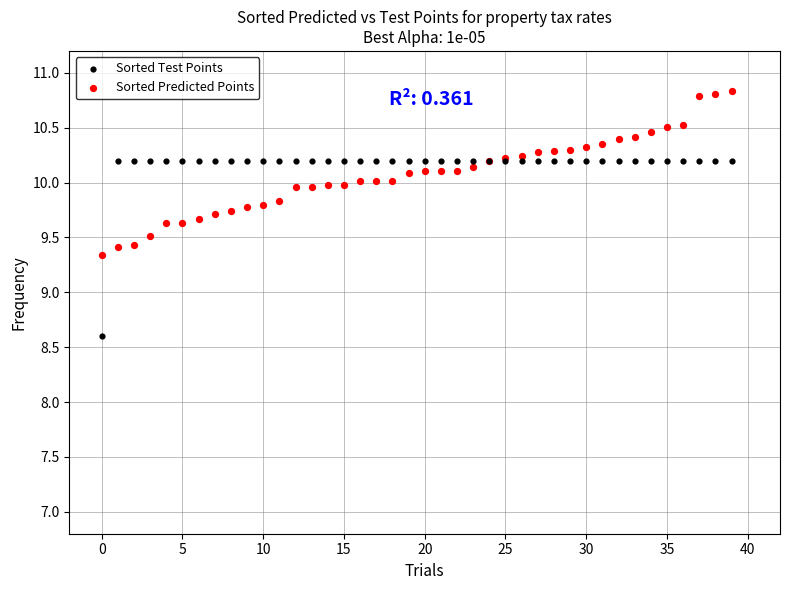

Which series has the widest spread of Y values?

Sorted Test Points